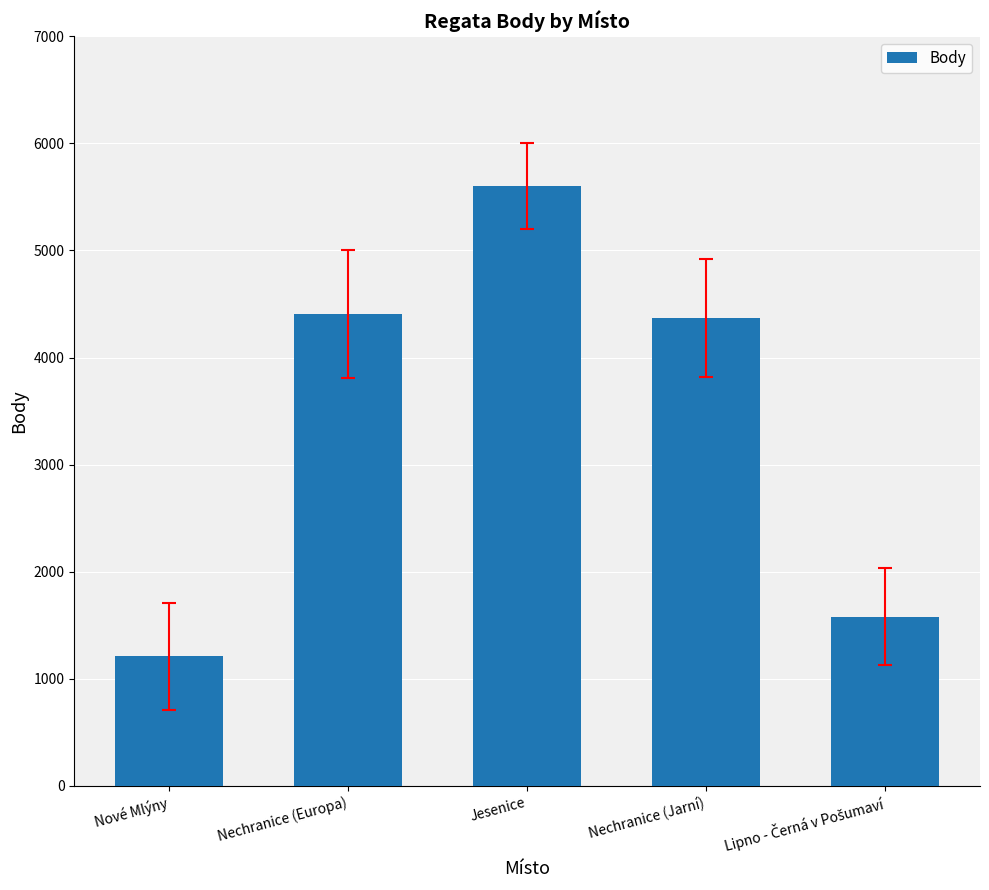

How many data points are less than 4367?

2